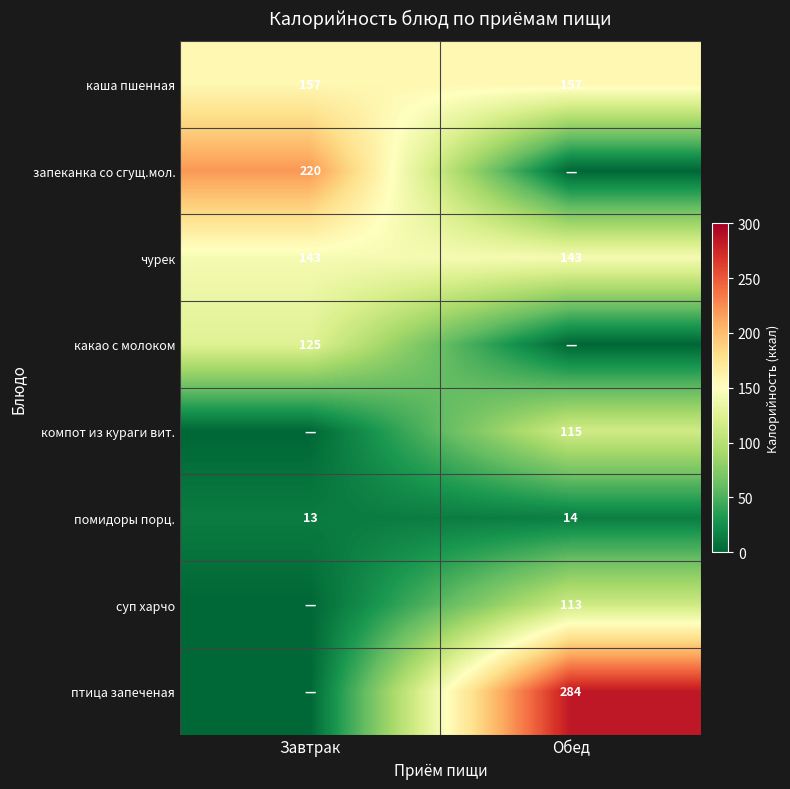

Rank the categories by помидоры порц. value from highest to lowest.

Обед, Завтрак